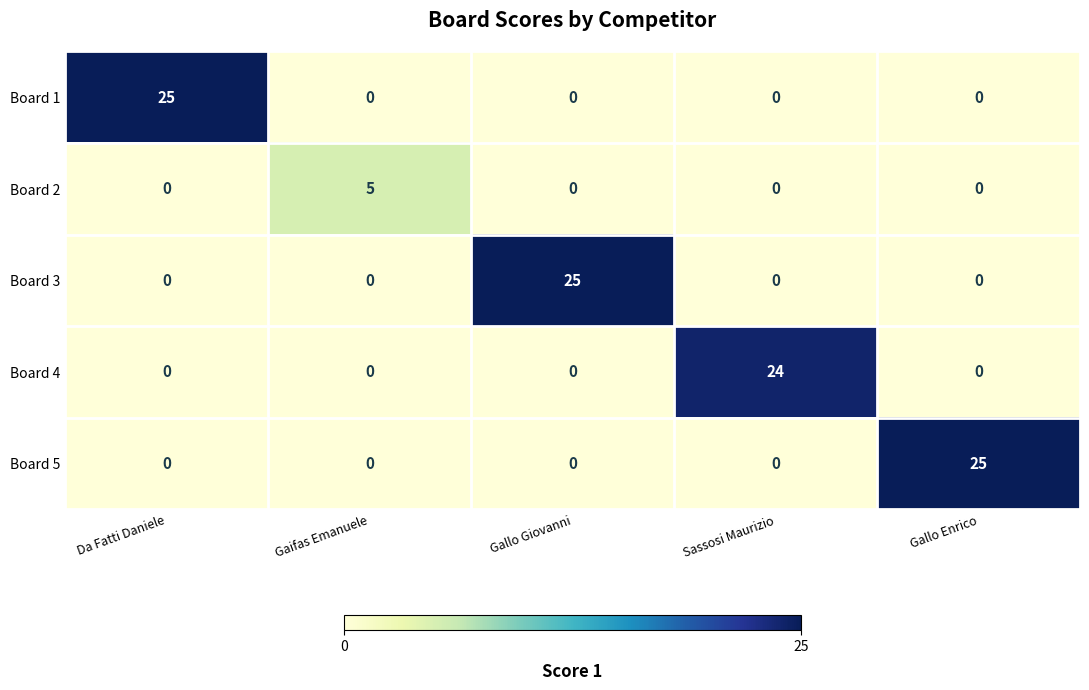

Count the number of data series in this chart.

5